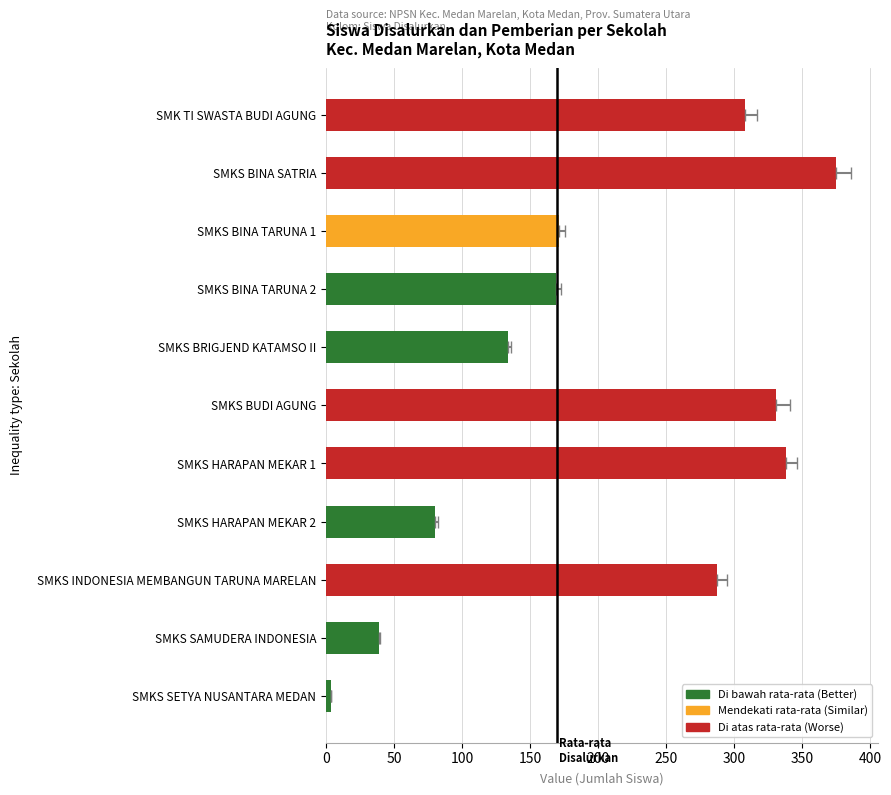

What is the average value?

203